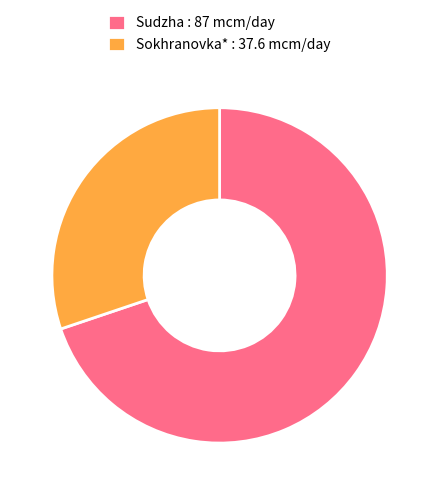

Which category has the biggest portion of the pie?

Sudzha